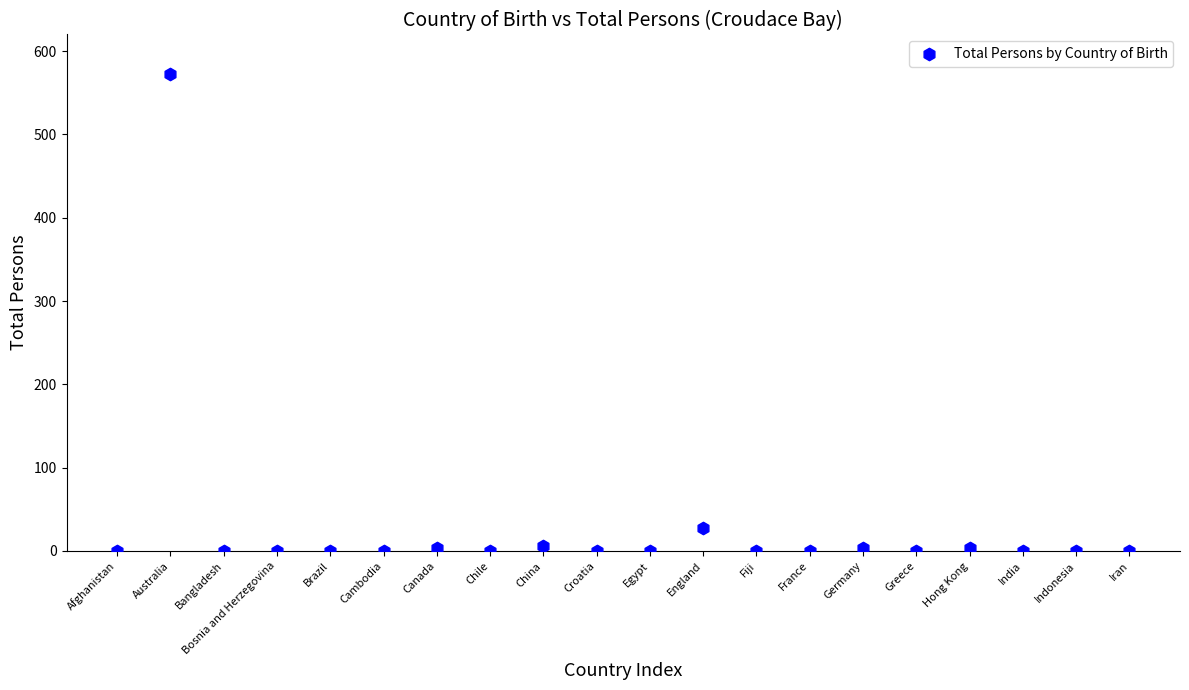

What is the range of Y values (max minus min)?

573